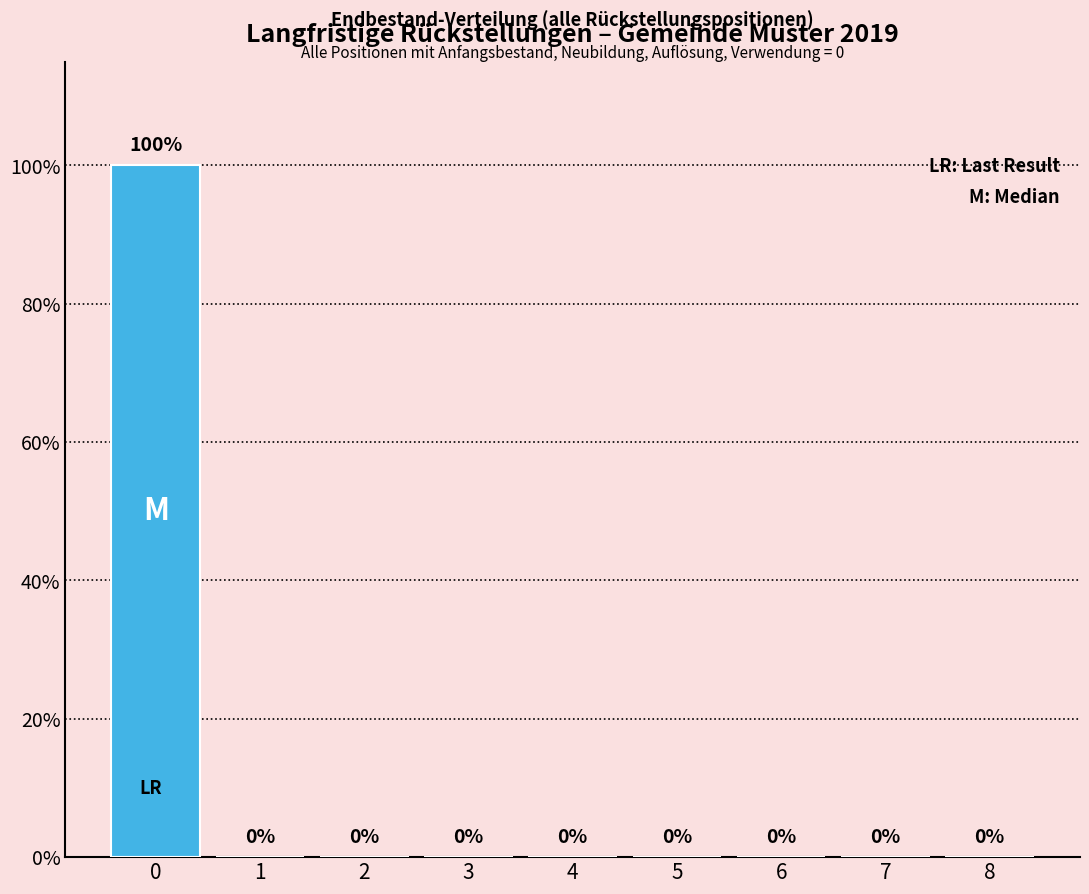

Reading left to right, transcribe all the data shown in this chart.

0=100	1=0	2=0	3=0	4=0	5=0	6=0	7=0	8=0